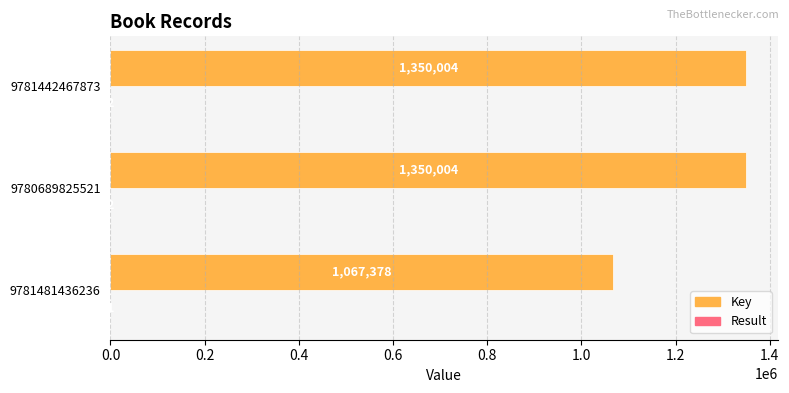

Between 9781481436236 and 9780689825521, which series saw the biggest shift?

Key